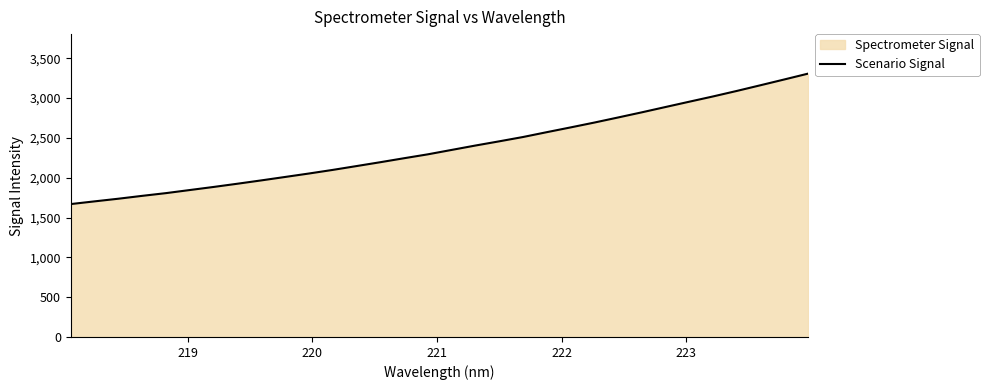

Count the number of categories in the chart.

32